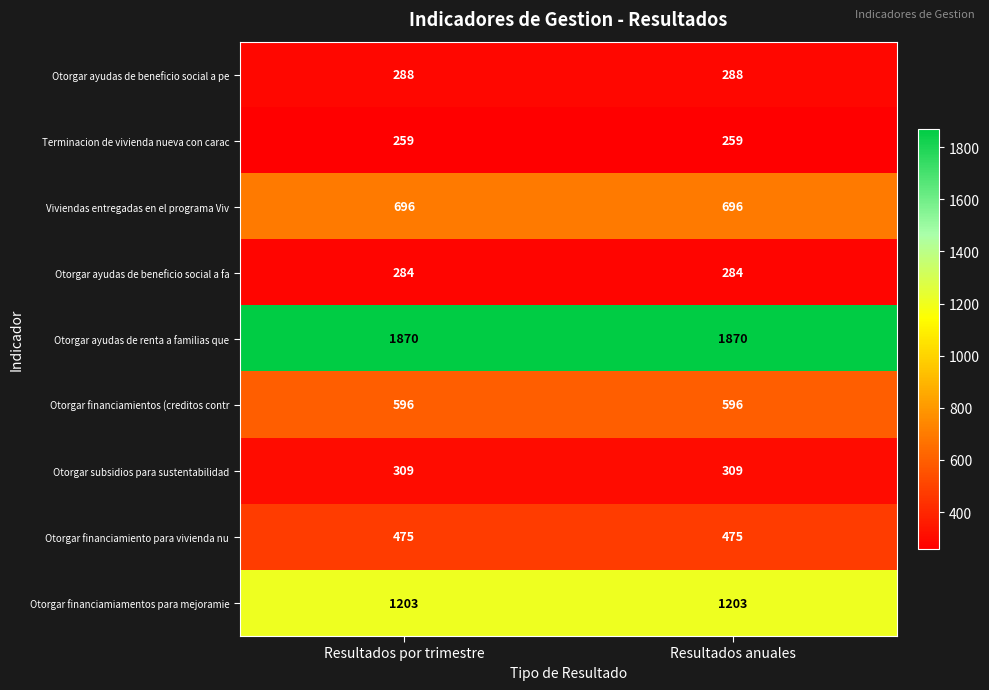

At Resultados anuales, list the series in order from largest to smallest.

Otorgar ayudas de renta a familias que, Otorgar financiamiamentos para mejoramie, Viviendas entregadas en el programa Viv, Otorgar financiamientos (creditos contr, Otorgar financiamiento para vivienda nu, Otorgar subsidios para sustentabilidad, Otorgar ayudas de beneficio social a pe, Otorgar ayudas de beneficio social a fa, Terminacion de vivienda nueva con carac